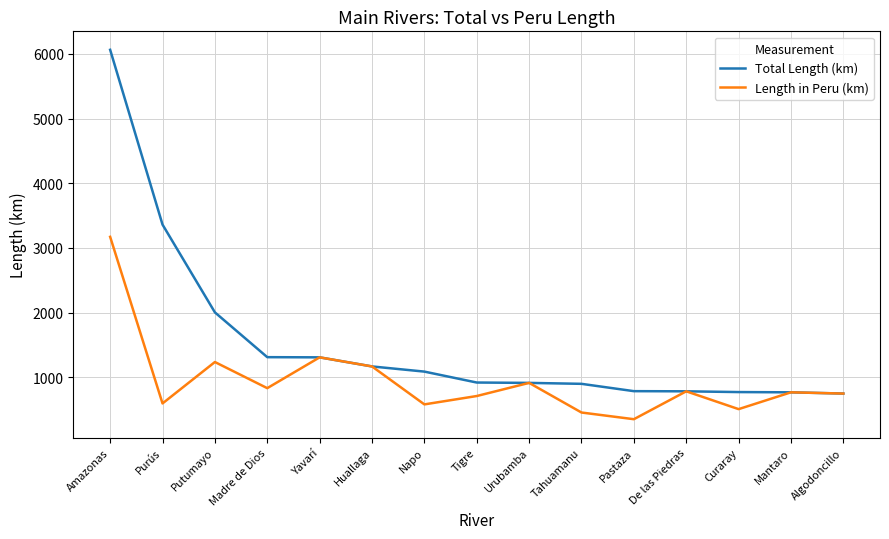

Where does the Total Length (km) series first go above 920?

Amazonas